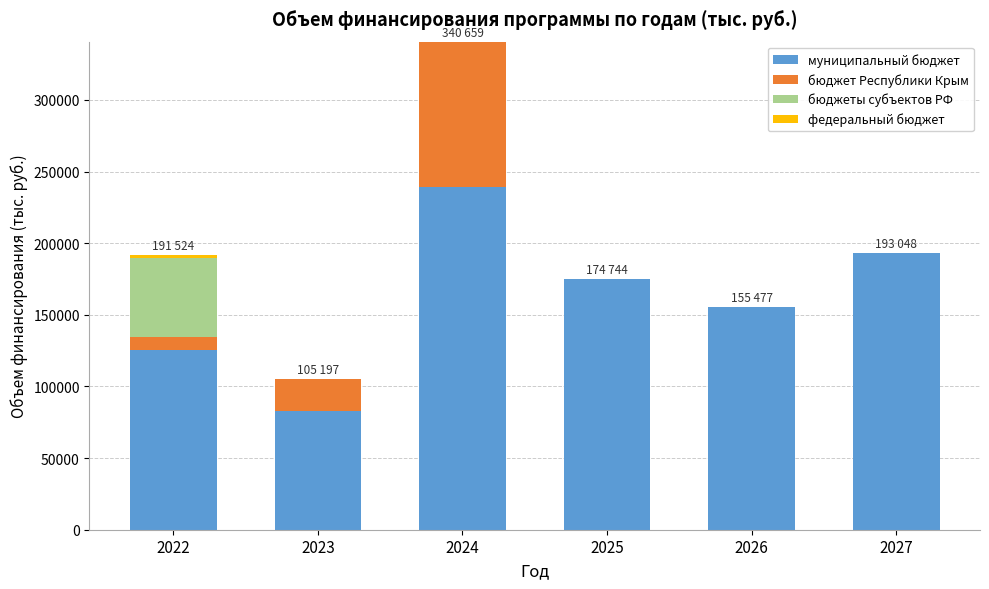

What is the maximum value for муниципальный бюджет?

239384.6